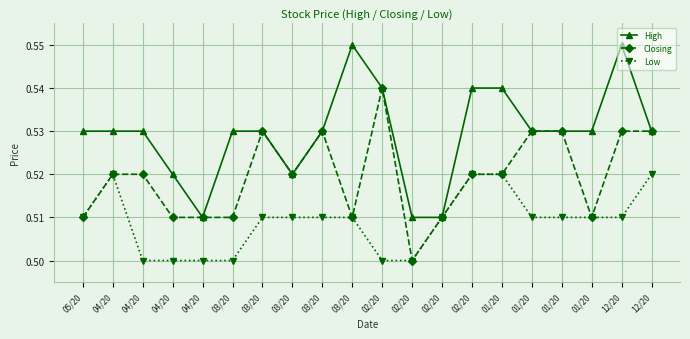

What is the sum of all High values?

10.6